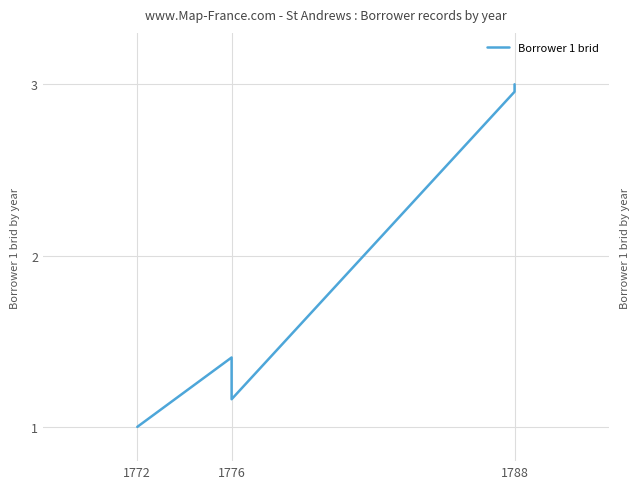

What is the sum of all values?

12.5